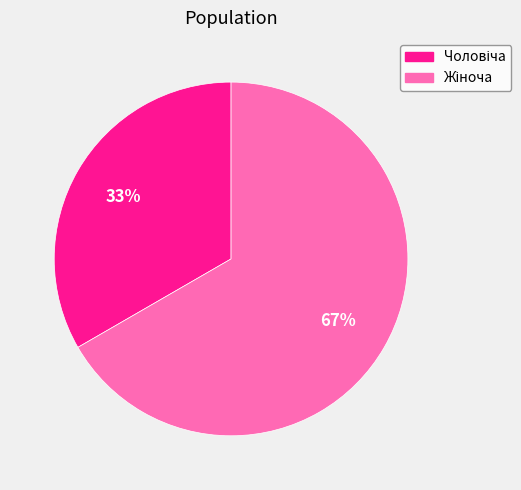

Does any single category account for the majority?

Yes